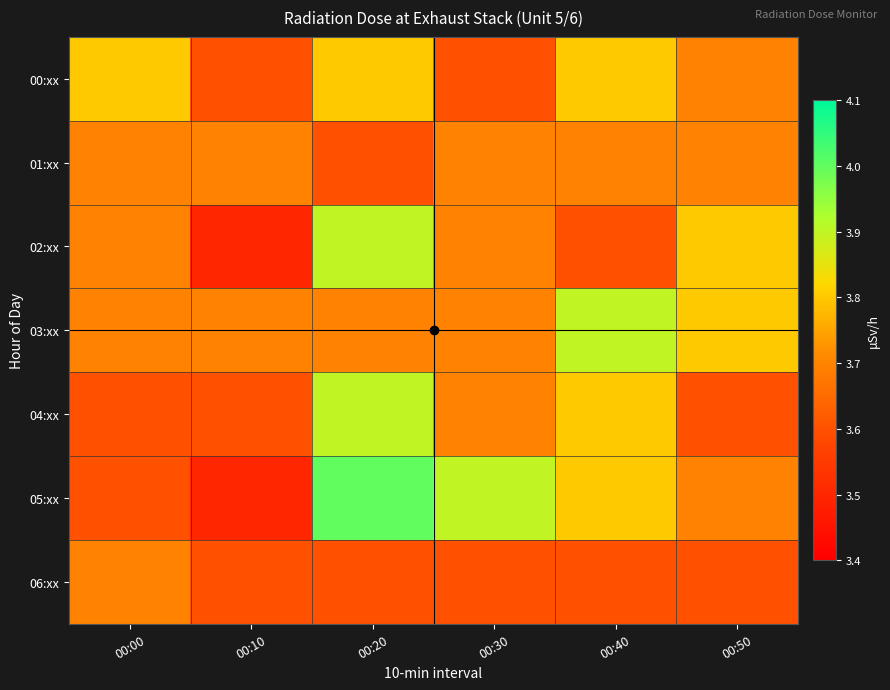

Reading right to left, what are all the values shown in this chart?

00:xx: 00:50=3.7	00:40=3.8	00:30=3.6	00:20=3.8	00:10=3.6	00:00=3.8
01:xx: 00:50=3.7	00:40=3.7	00:30=3.7	00:20=3.6	00:10=3.7	00:00=3.7
02:xx: 00:50=3.8	00:40=3.6	00:30=3.7	00:20=3.9	00:10=3.5	00:00=3.7
03:xx: 00:50=3.8	00:40=3.9	00:30=3.7	00:20=3.7	00:10=3.7	00:00=3.7
04:xx: 00:50=3.6	00:40=3.8	00:30=3.7	00:20=3.9	00:10=3.6	00:00=3.6
05:xx: 00:50=3.7	00:40=3.8	00:30=3.9	00:20=4.0	00:10=3.5	00:00=3.6
06:xx: 00:50=3.6	00:40=3.6	00:30=3.6	00:20=3.6	00:10=3.6	00:00=3.7